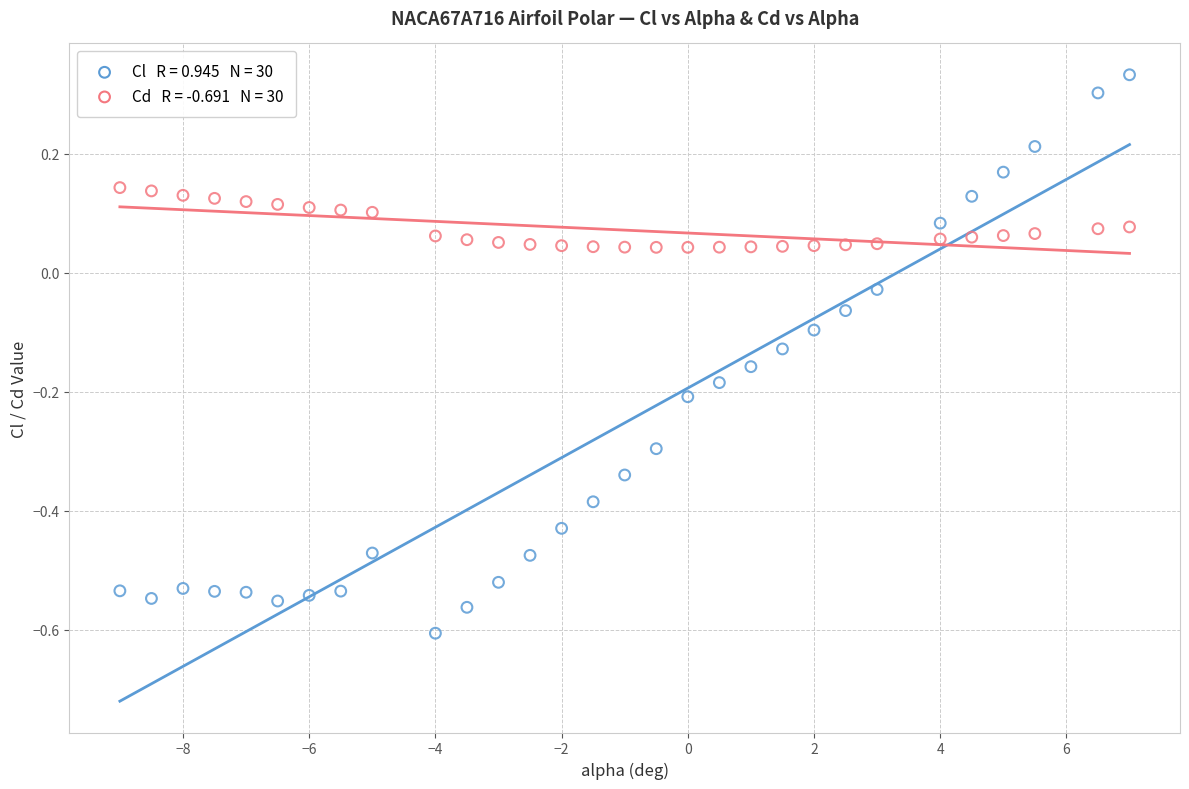

Across all data points, what is the range of Y values (max minus min)?

0.9